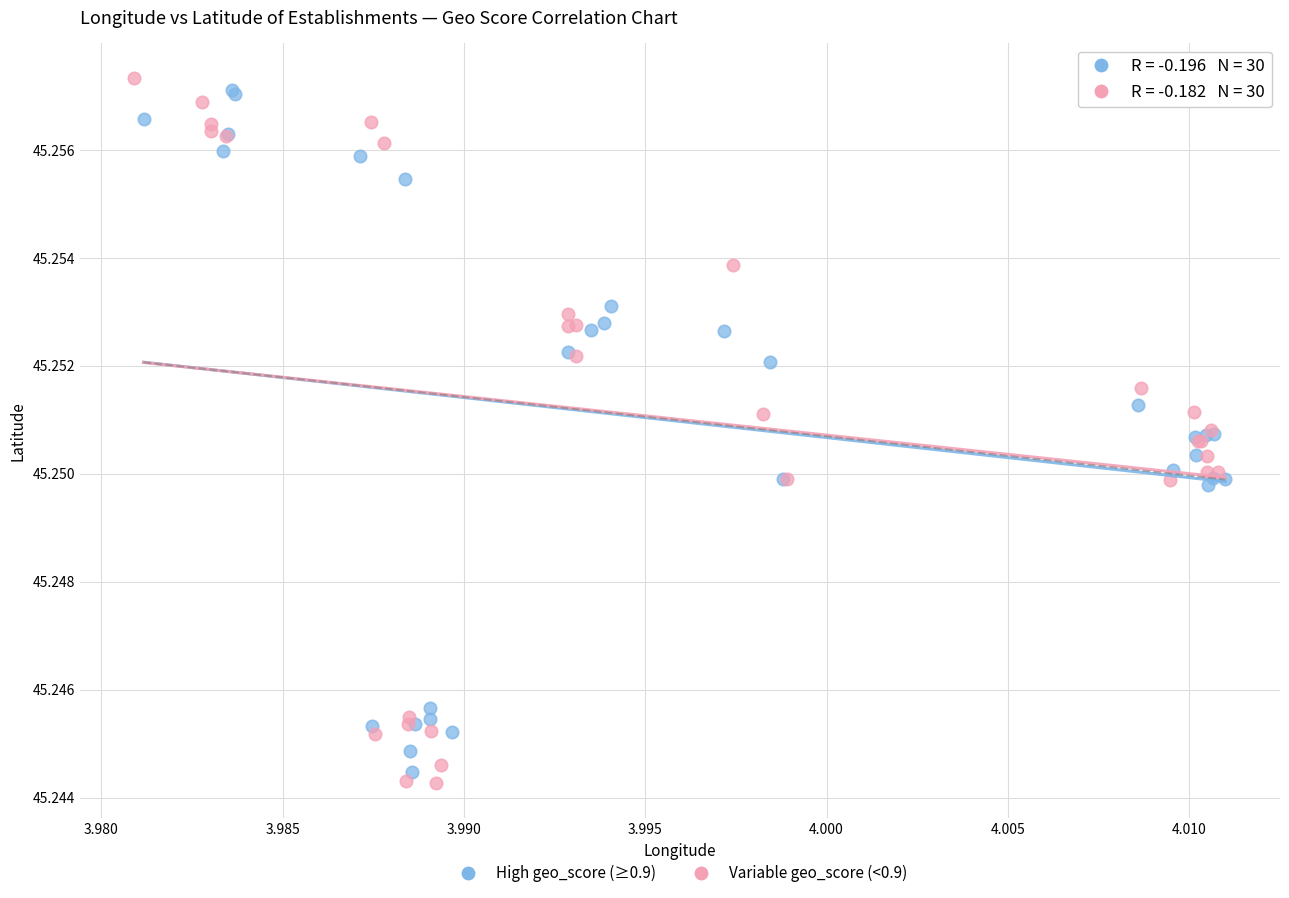

Which series has the largest Y range (max minus min)?

Variable geo_score (<0.9)